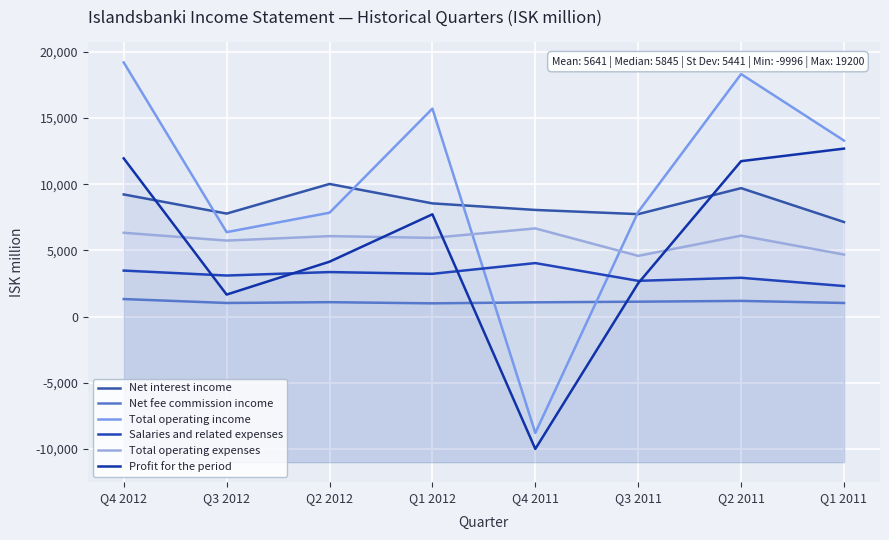

True or false: Salaries and related expenses and Total operating expenses intersect in this chart.

False